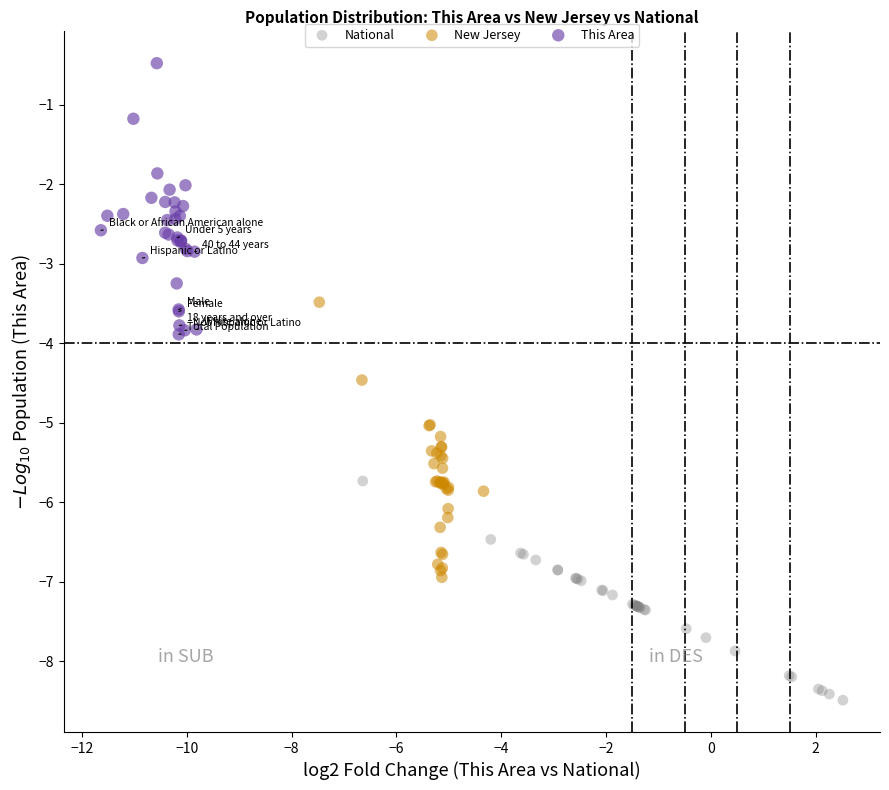

Which series contains the highest Y value?

This Area